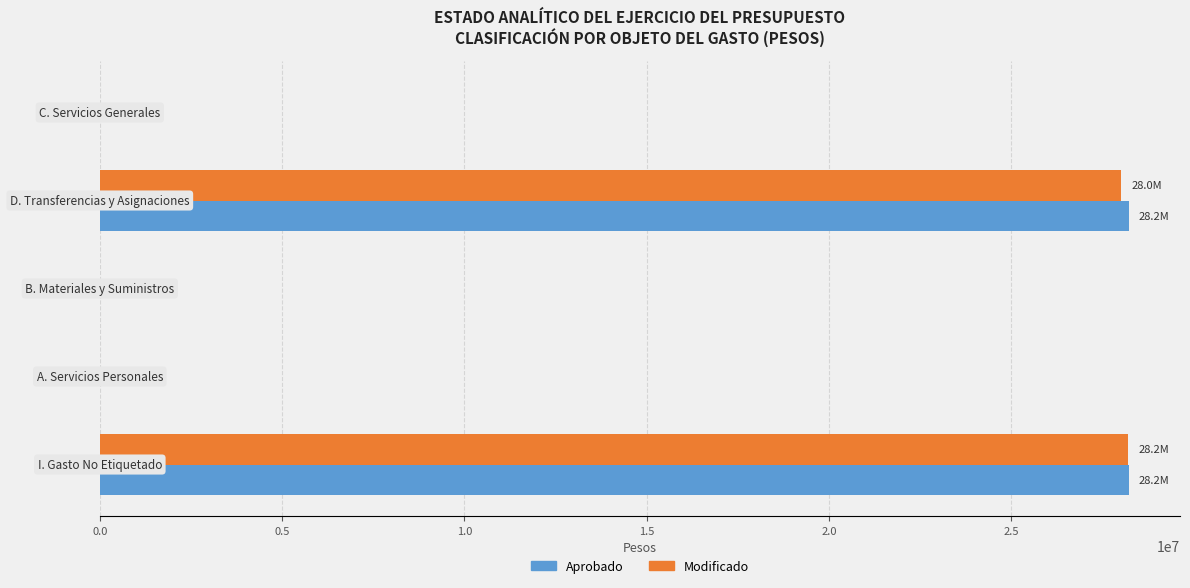

What is the sum of all Modificado values?

56222507